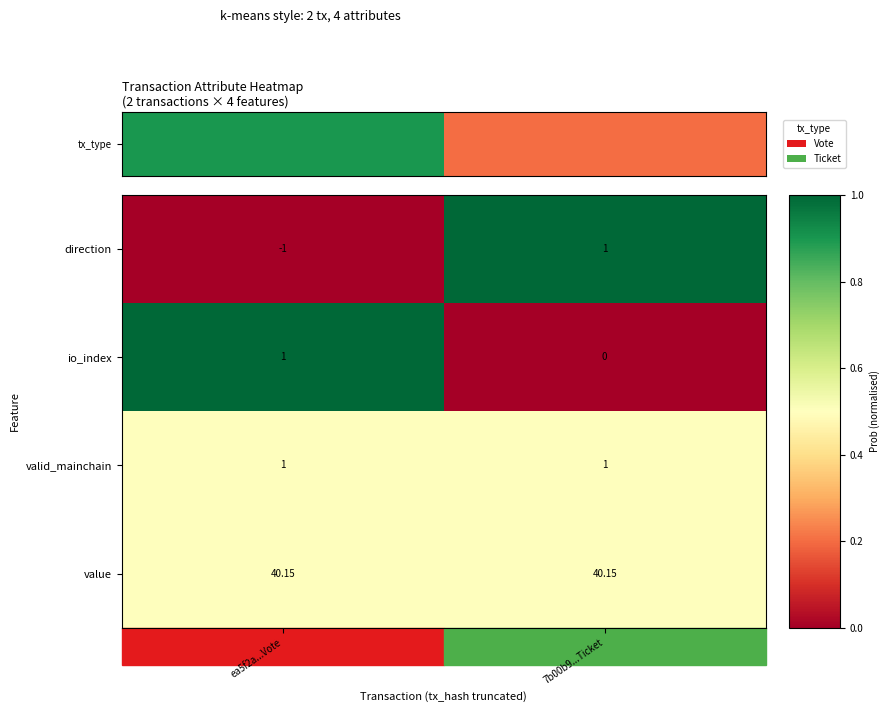

Is the value of value at 7b00b9...Ticket greater than the value of direction at ea5f2a...Vote?

Yes